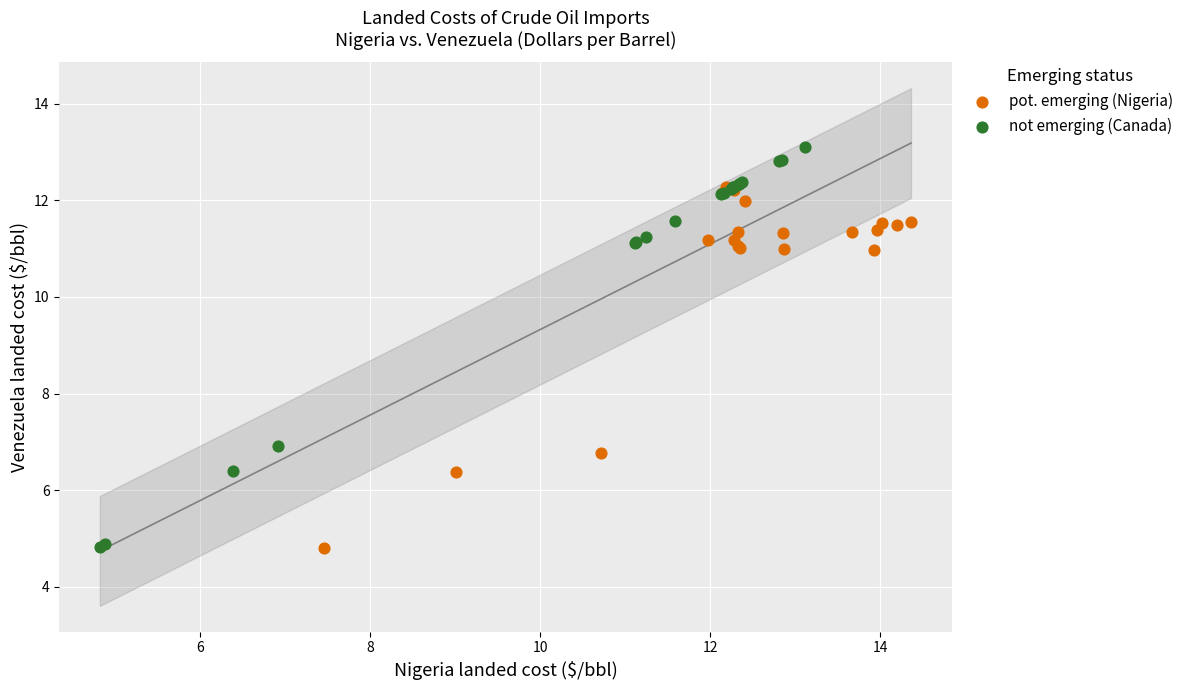

Which series has the widest spread of Y values?

not emerging (Canada)